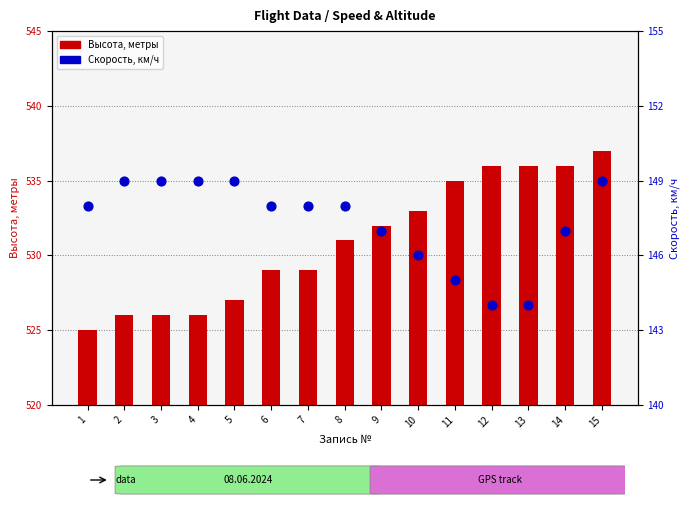

Is the value of Скорость, км/ч at 14 greater than the value of Высота, метры at 10?

No